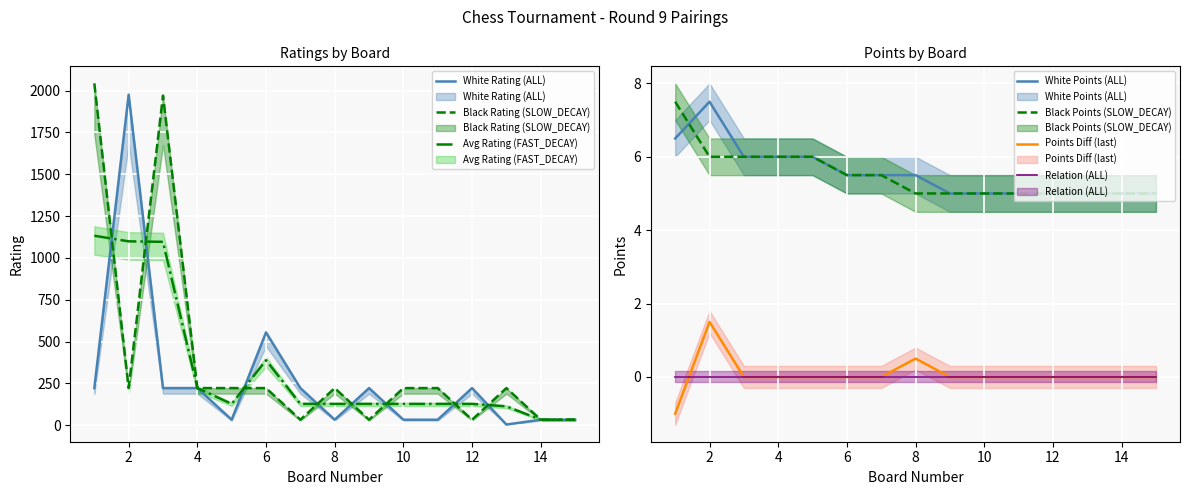

Count the number of categories in the chart.

15